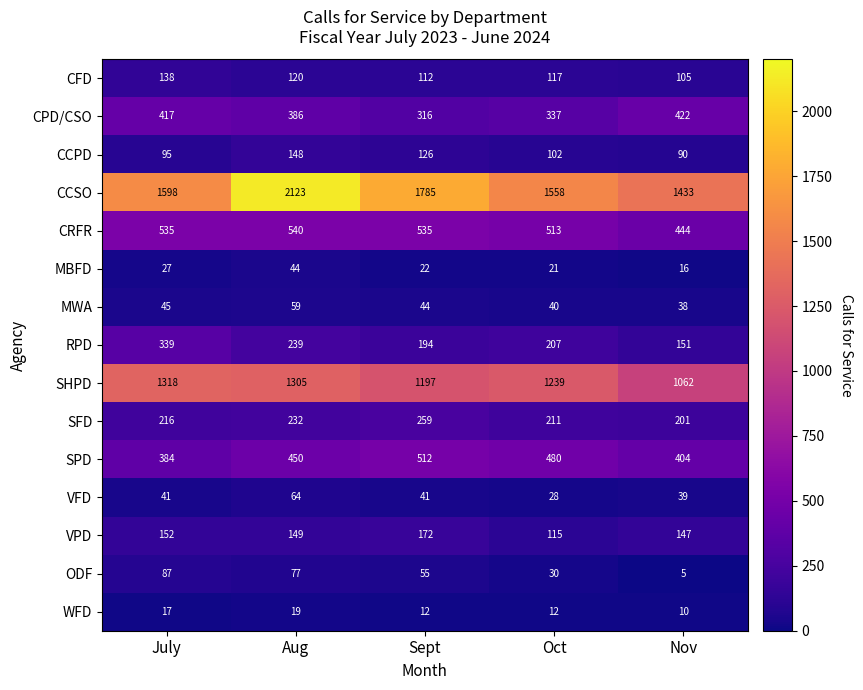

Which category has the highest value across all series?

Aug